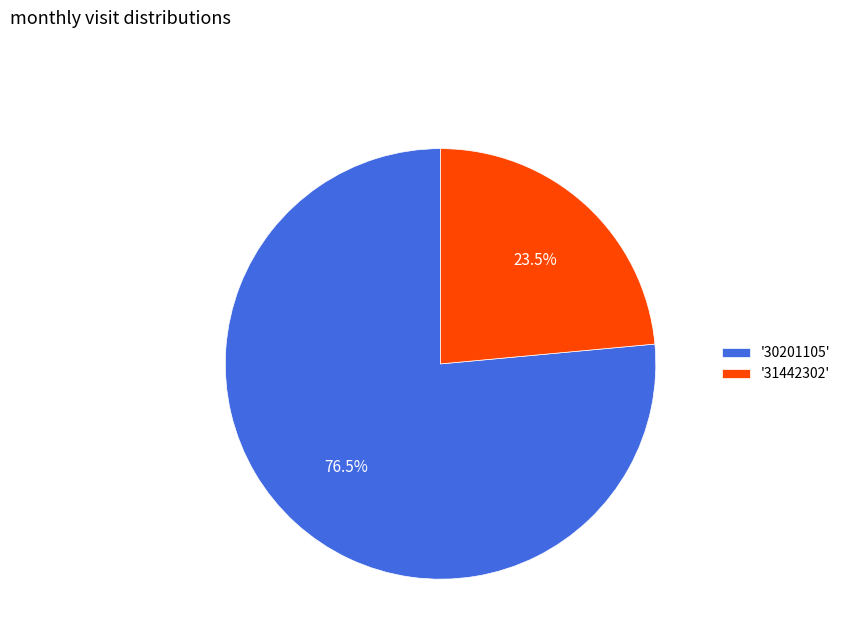

To the nearest percent, what is the average slice percentage?

50%